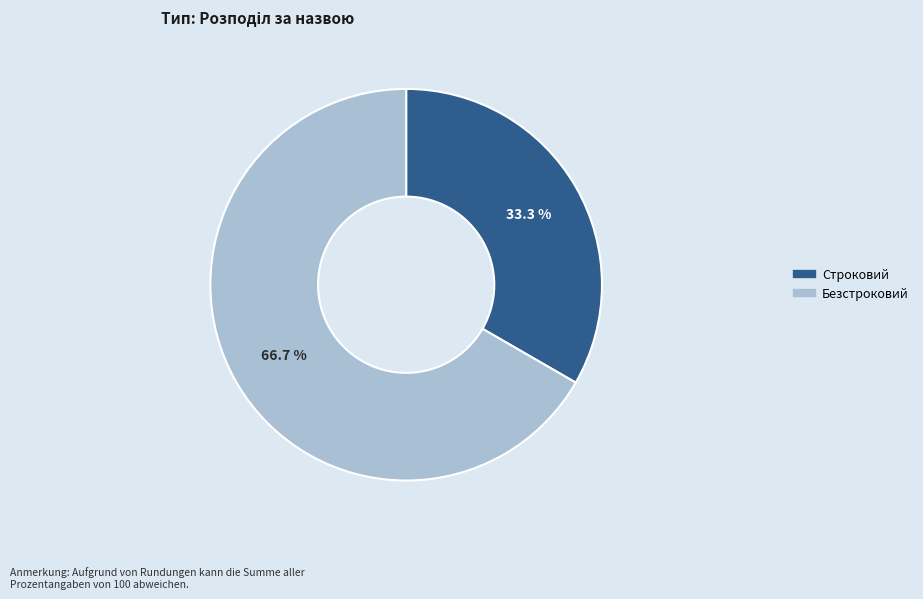

Does Строковий account for over 50% of the chart?

No